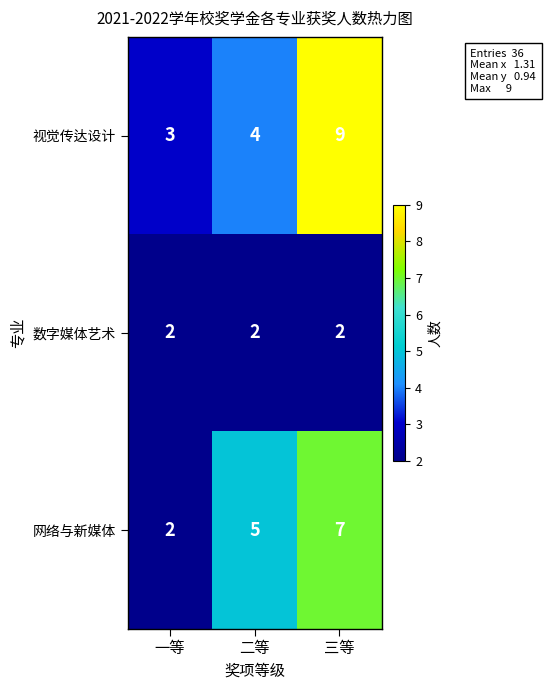

Which series has the largest total across all categories?

视觉传达设计